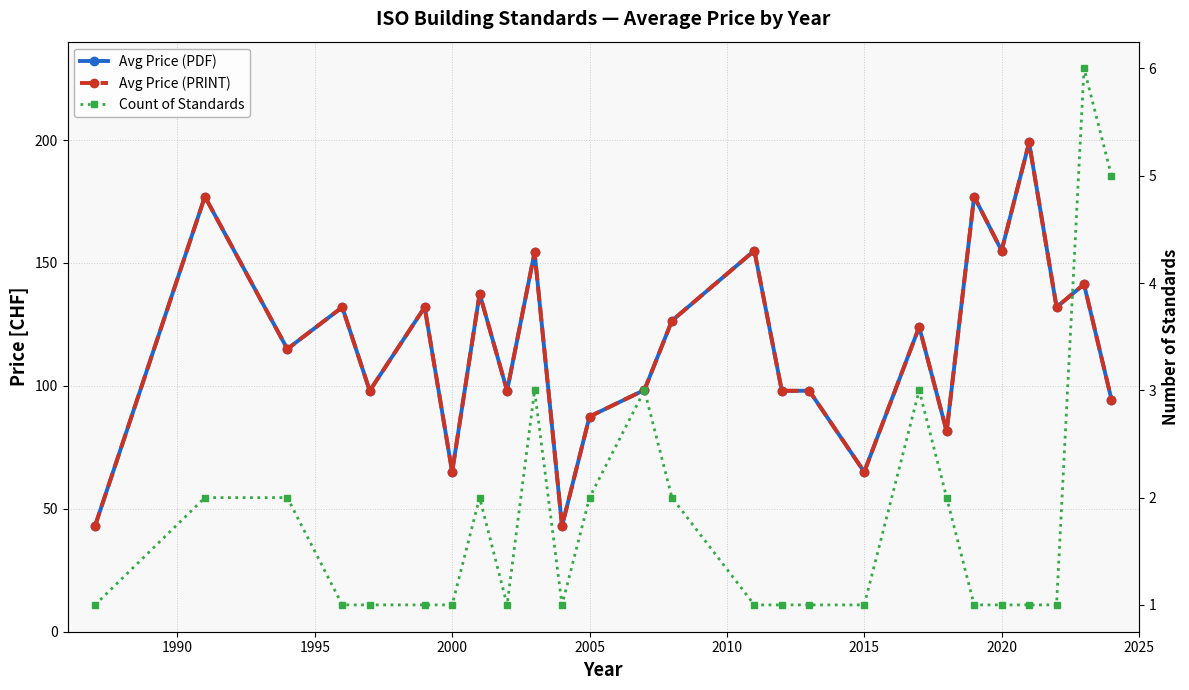

True or false: Avg Price (PDF) and Avg Price (PRINT) intersect in this chart.

False